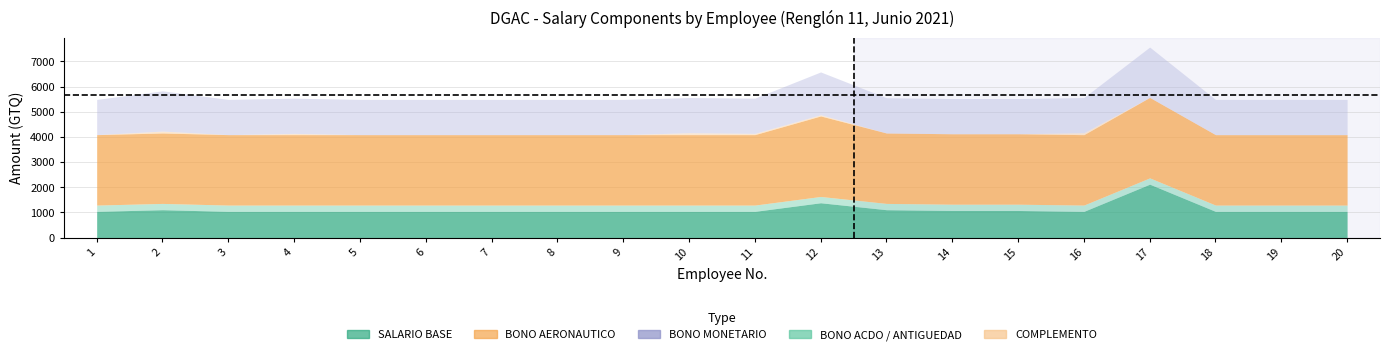

Between 4 and 16, which is larger?

4